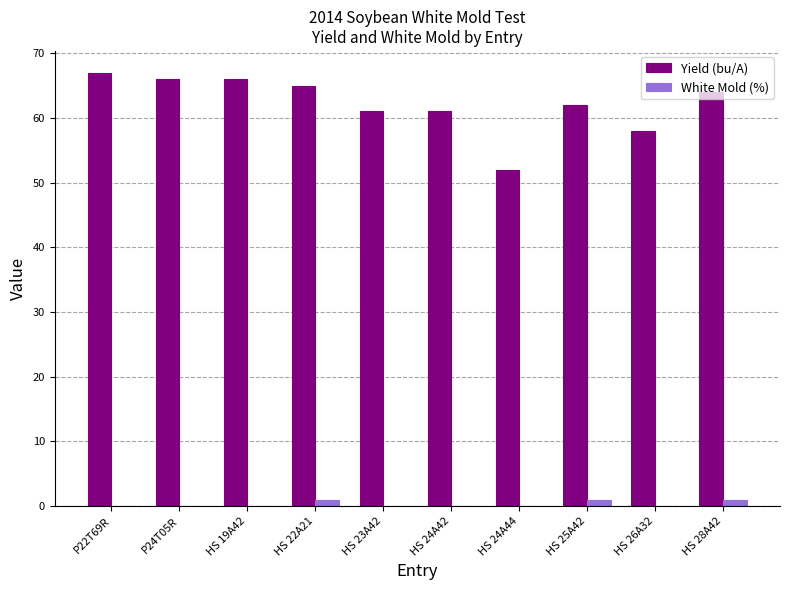

What is the sum of all White Mold (%) values?

3